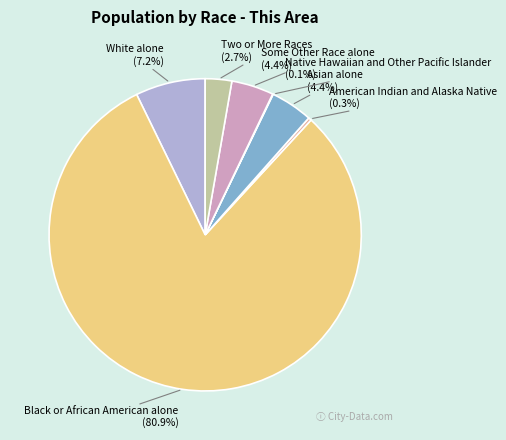

Does Black or African American alone account for over 50% of the chart?

Yes